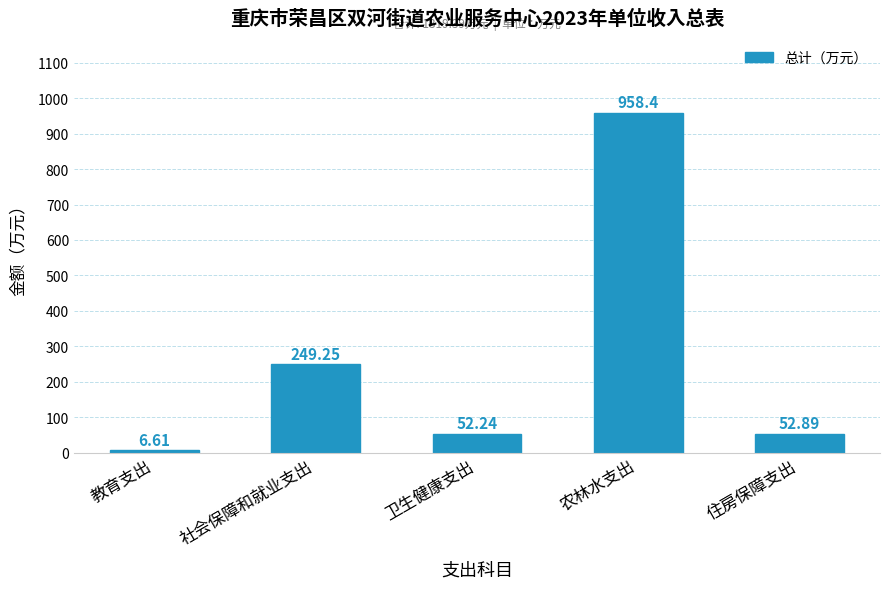

Approximately how many times larger is the value at 社会保障和就业支出 compared to 住房保障支出?

4.7